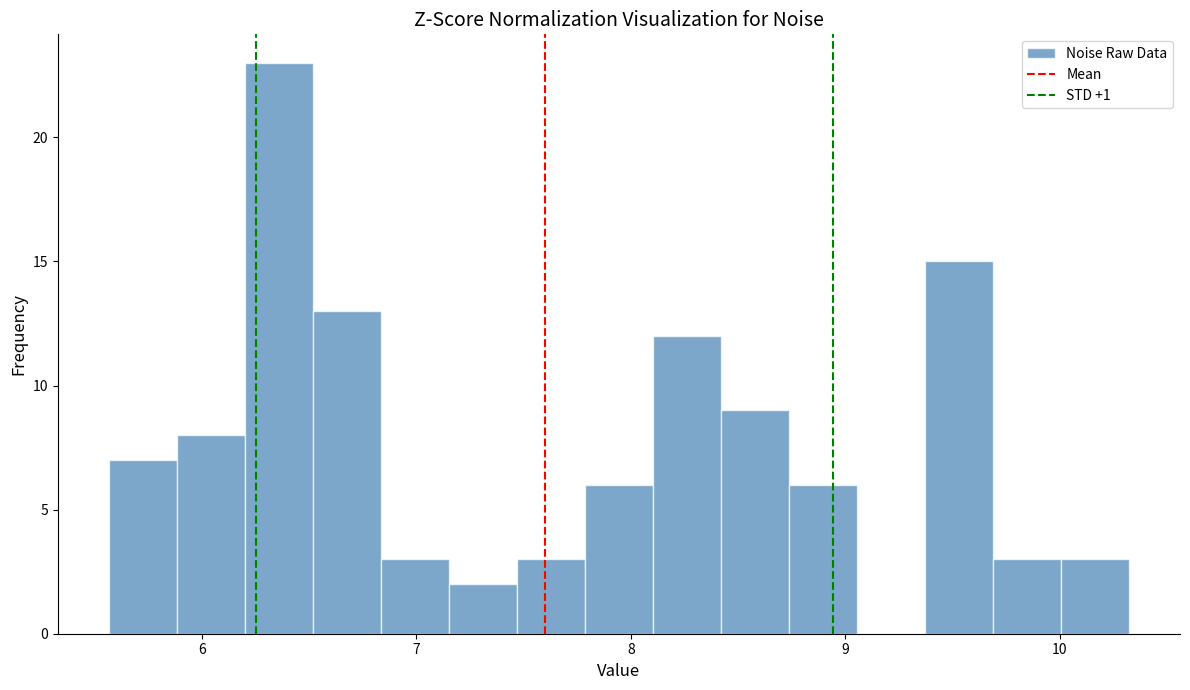

Read against the x-axis, roughly where is the centre of the tallest bar?

6.4